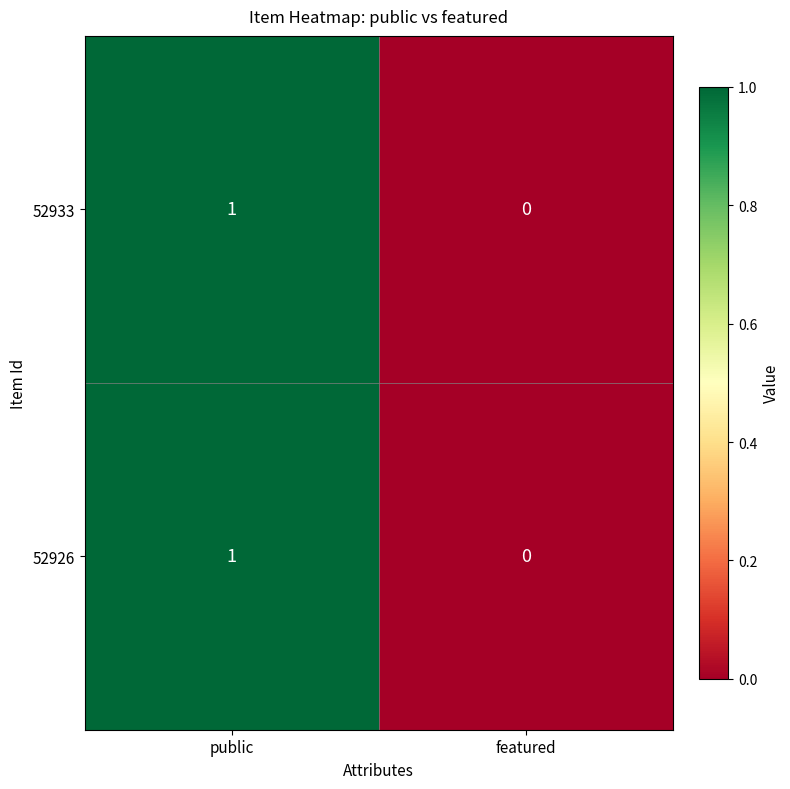

Reading left to right, list all the values displayed in this chart.

52933: public=1	featured=0
52926: public=1	featured=0